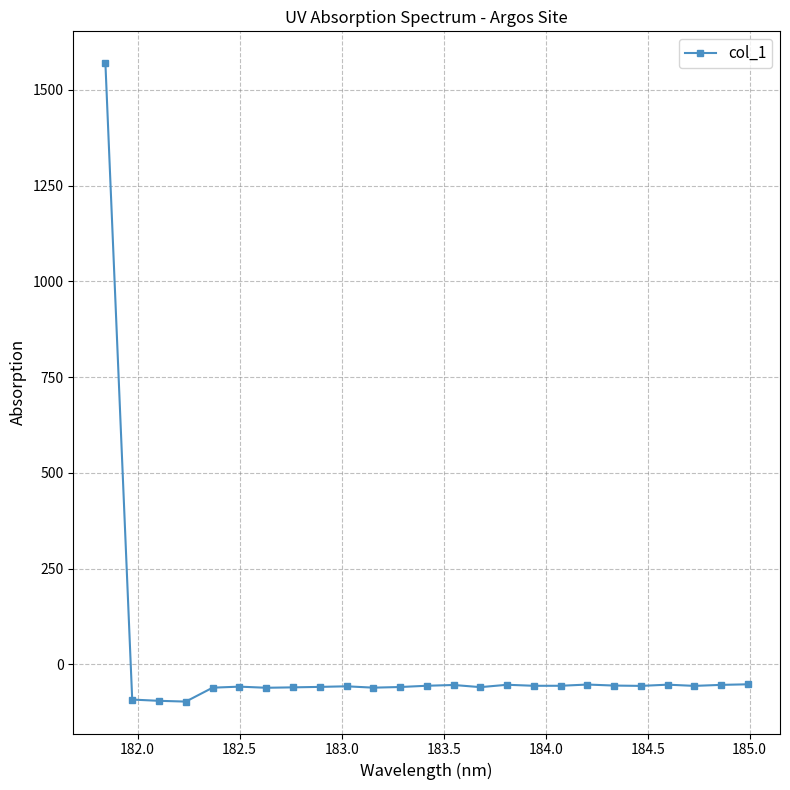

True or false: the data has more than 0 interior local peaks.

True